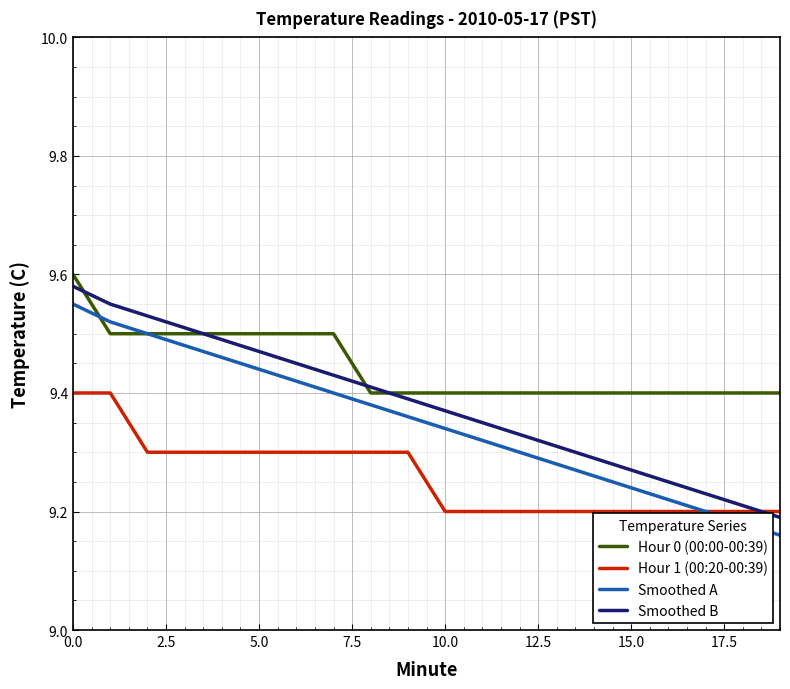

Rank the series by their average value, from lowest to highest.

Hour 1 (00:20-00:39), Smoothed A, Smoothed B, Hour 0 (00:00-00:39)